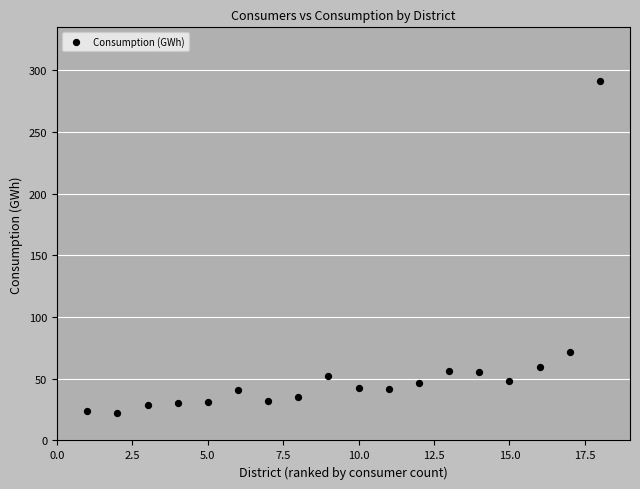

What Y value in the scatter plot is closest to 156?

71.7